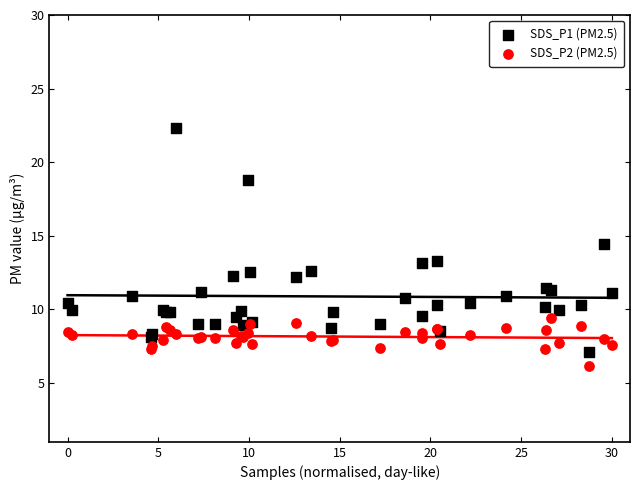

What are all the series names shown in the legend?

SDS_P1 (PM2.5), SDS_P2 (PM2.5)